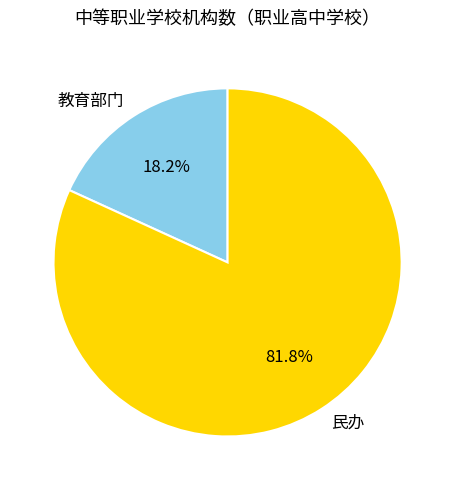

Rank the categories by value from lowest to highest.

教育部门, 民办